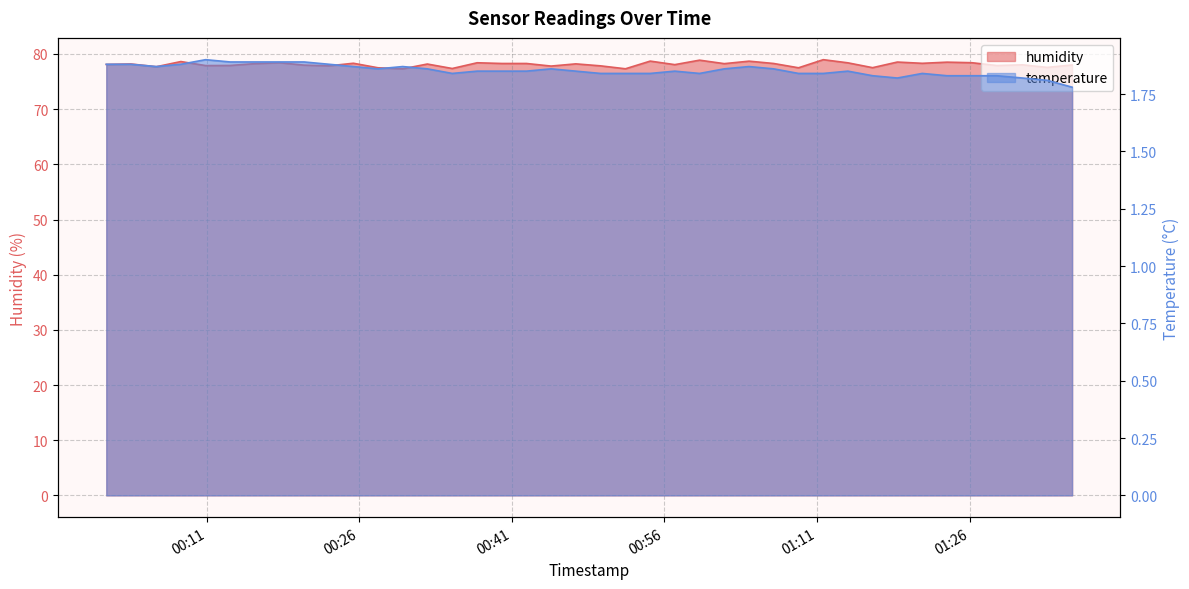

At which label does humidity reach its minimum?

2023-01-26T00:30:16